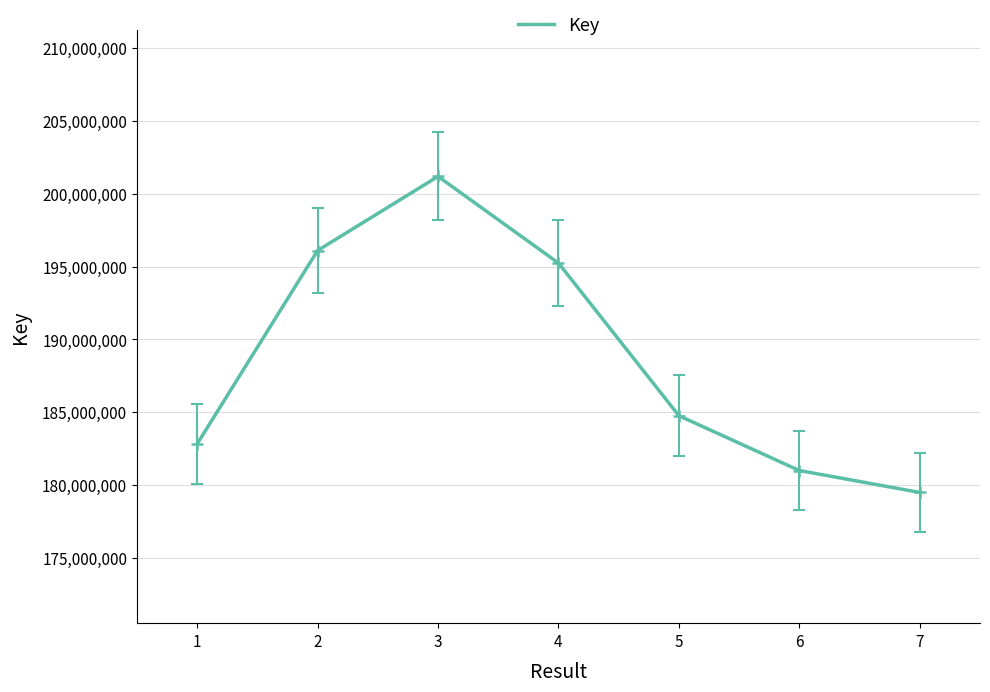

How many values are below 184760644?

3